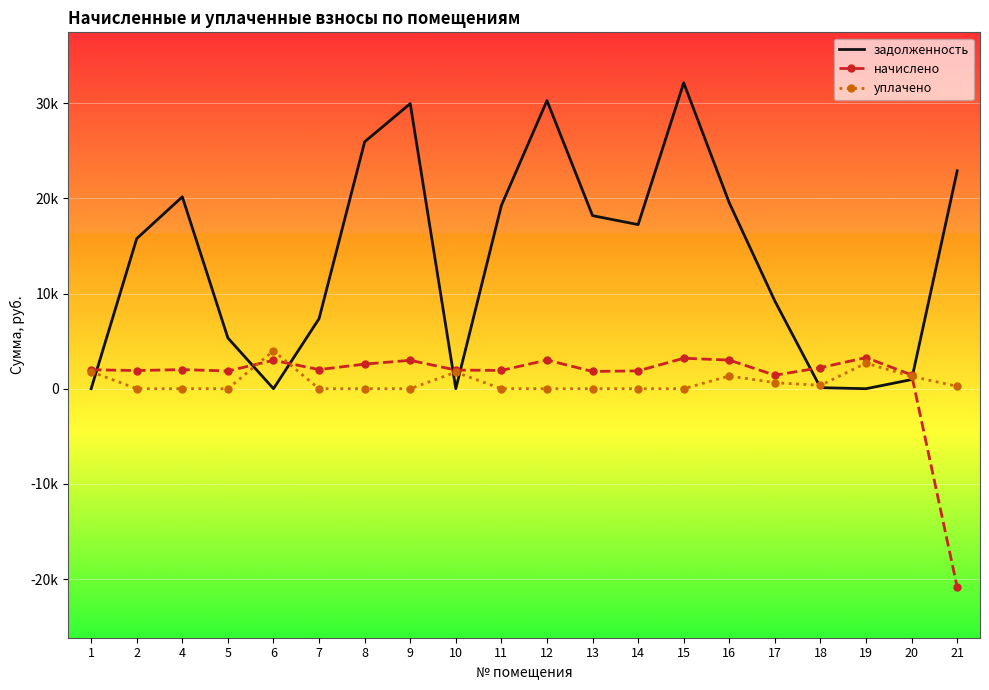

Which series ends up on top after the final intersection of задолженность and уплачено?

задолженность